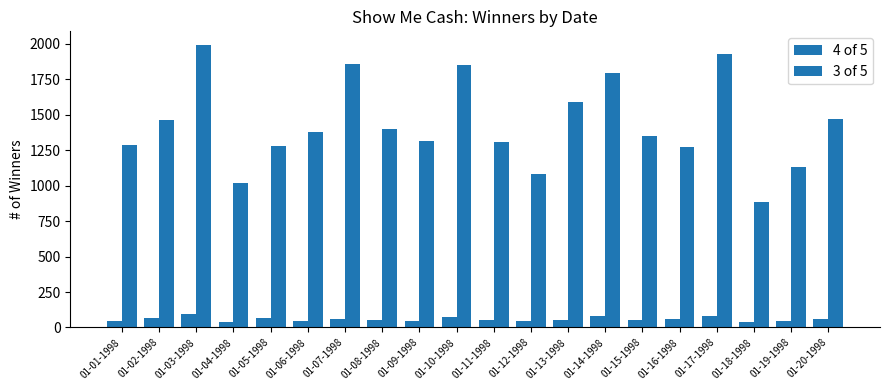

What is the label of the 6th bar from the right?

01-15-1998